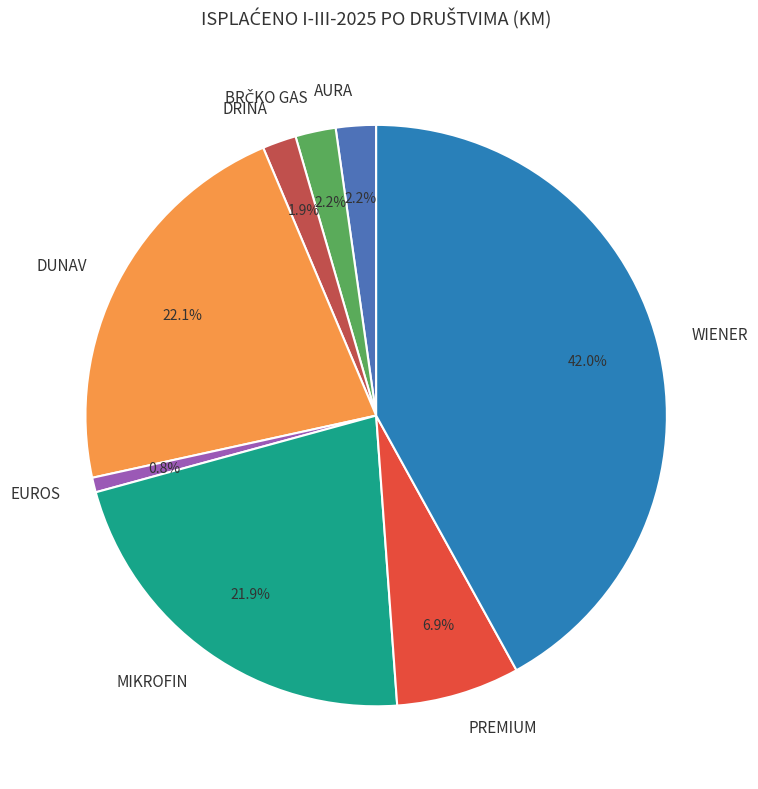

Count the number of slices in the pie.

8